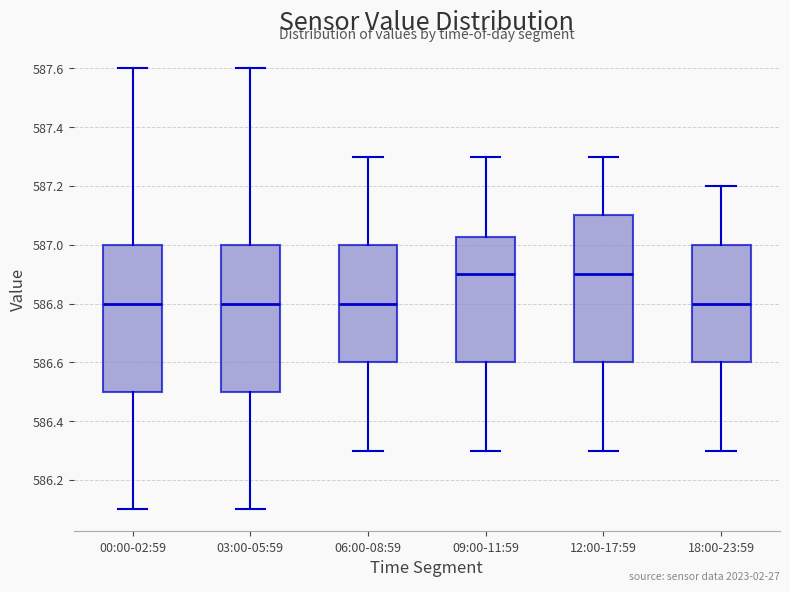

Where is the upper edge of the box for 12:00-17:59 on the y-axis? The values are not printed on the chart, so give them approximately, as read against the axis.

587.10